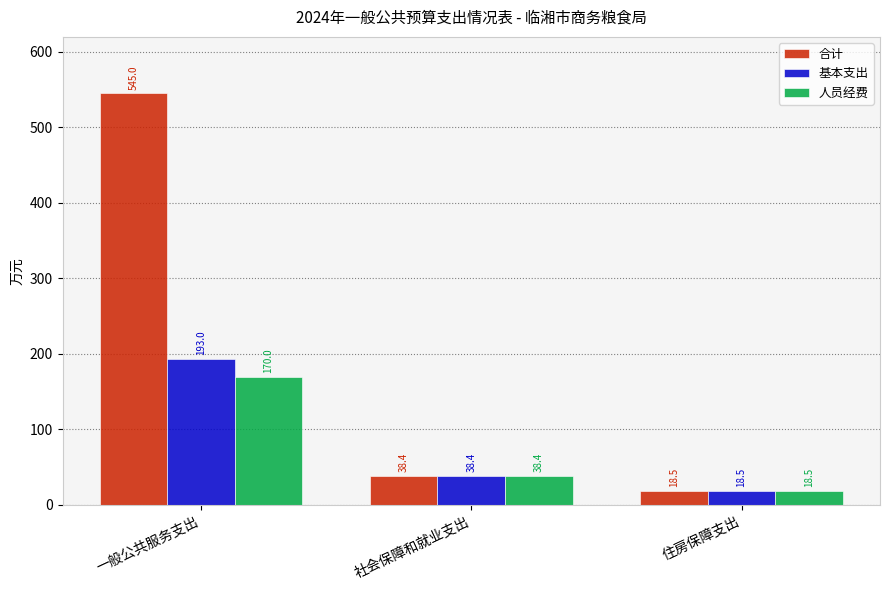

Is it true that 基本支出 equals 193.0 at 一般公共服务支出?

True